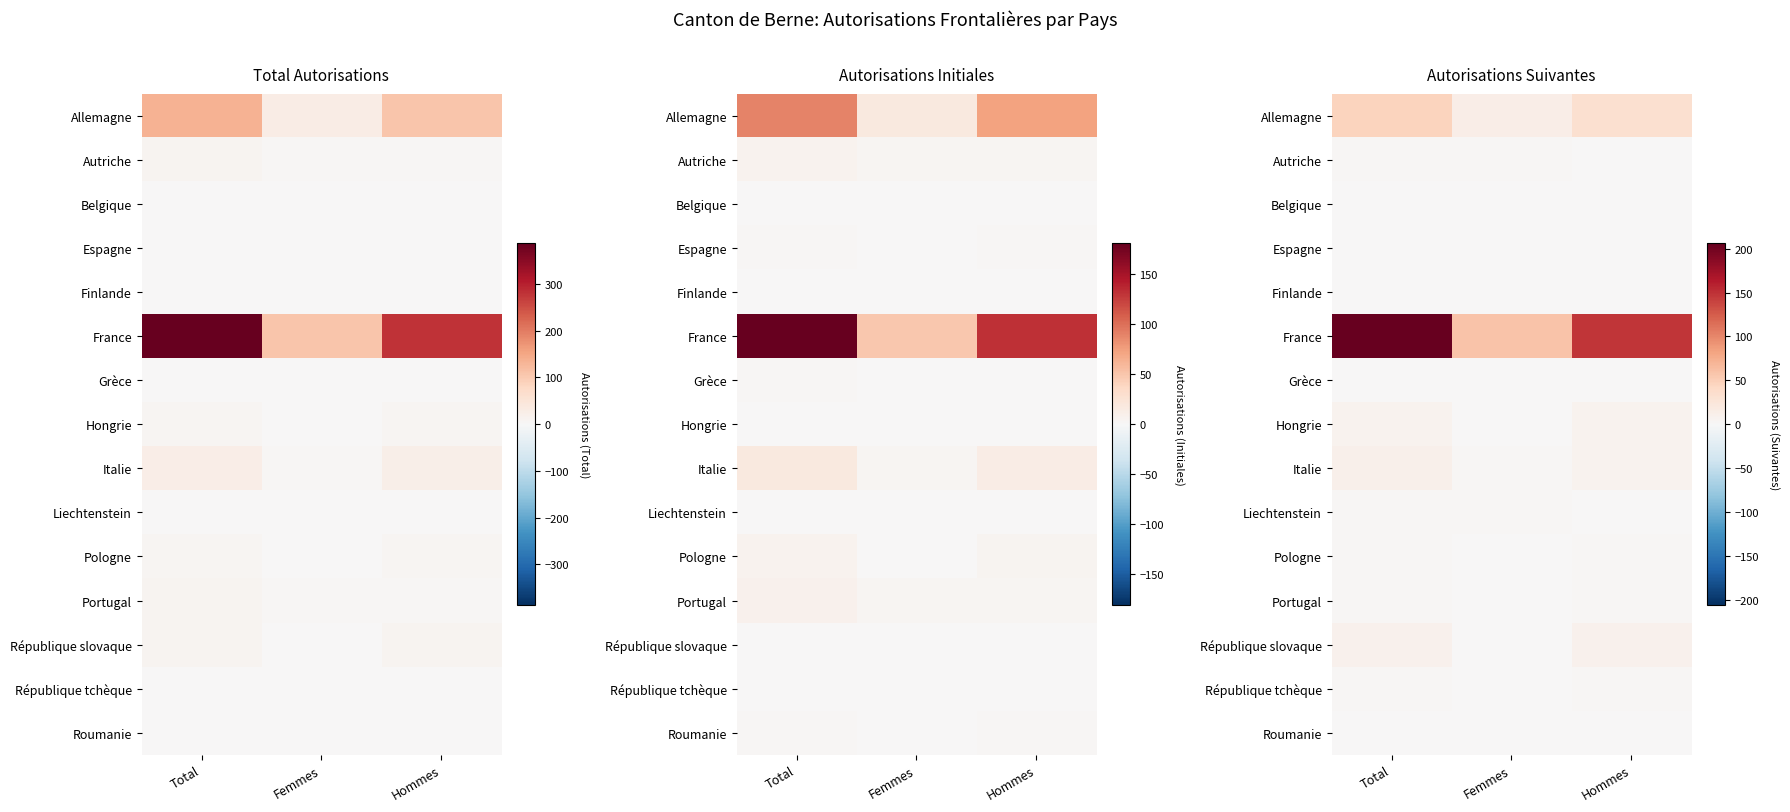

Count the number of categories in the chart.

3